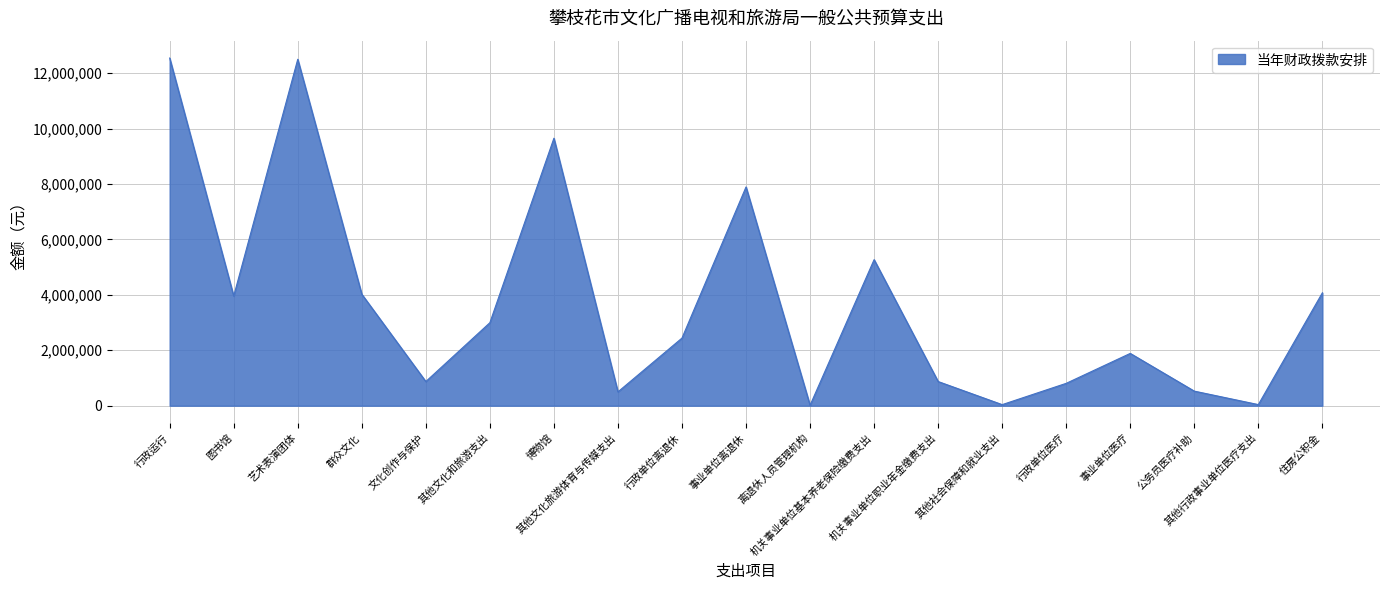

The value at 行政单位离退休 is 2440829.6. True or false?

True